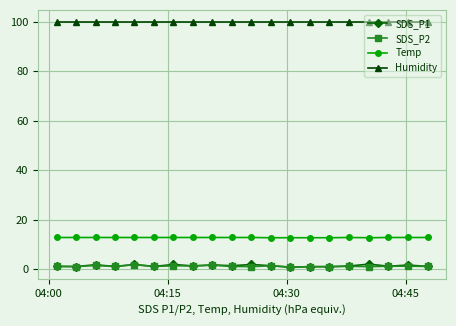

True or false: SDS_P2 and Temp cross at least once.

False